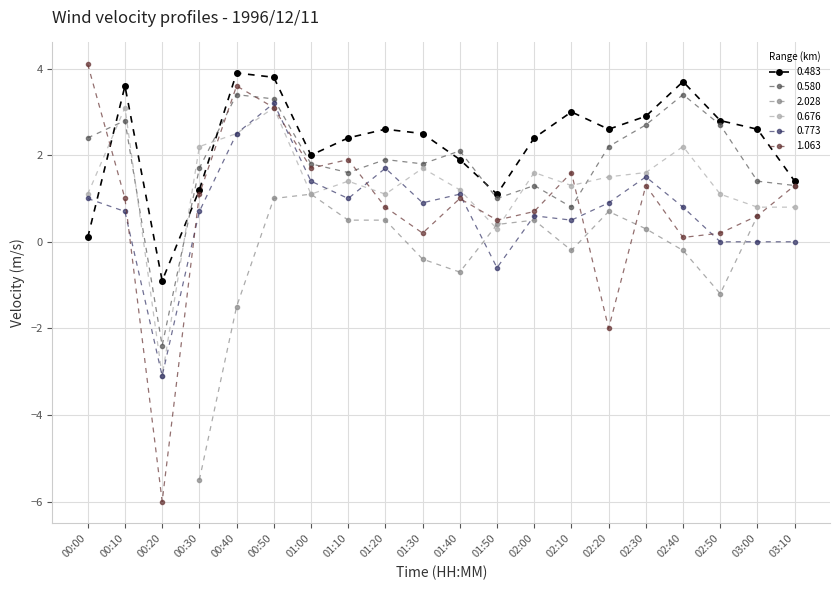

Where is the first local maximum for 0.676?

00:10